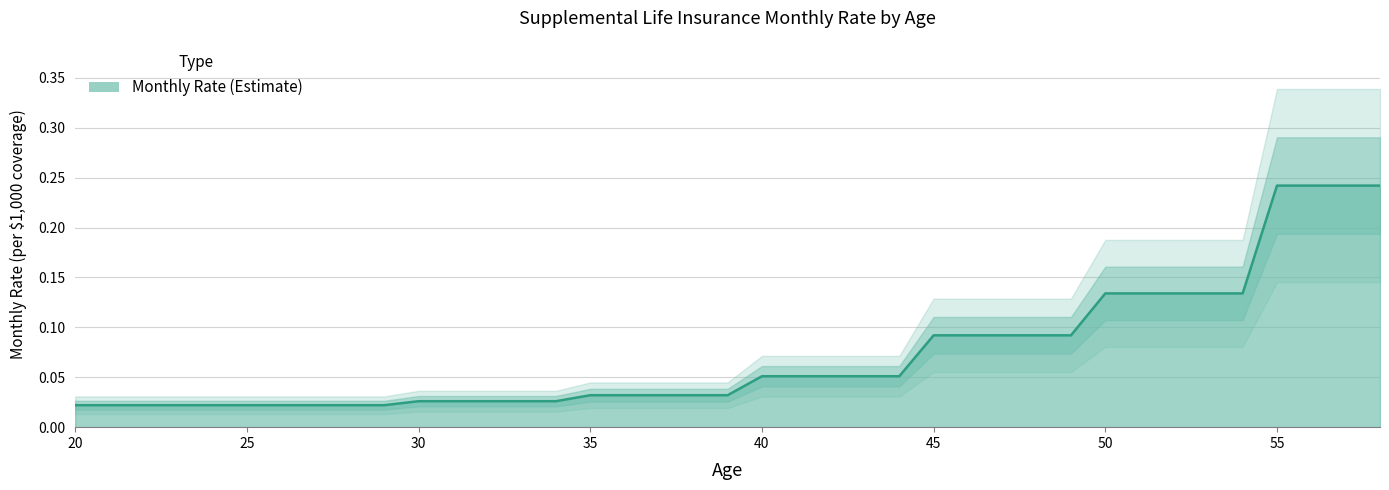

Does the chart display data point markers on the line(s)?

No